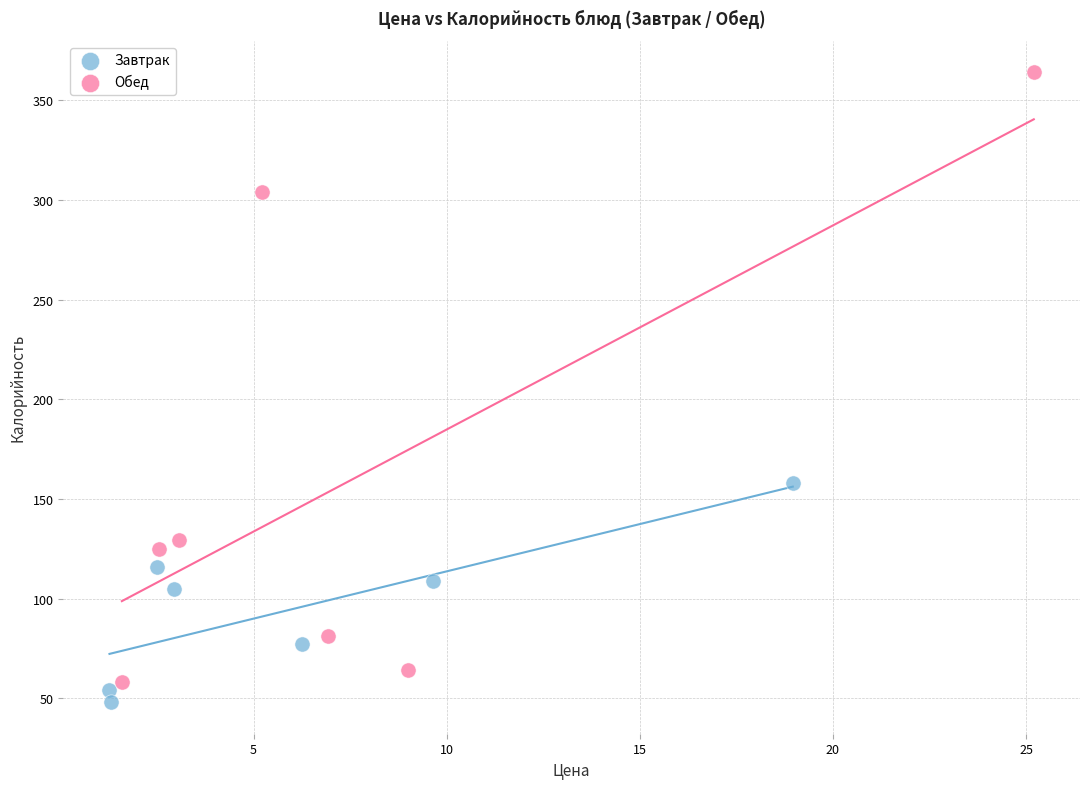

Which series has the widest spread of Y values?

Обед